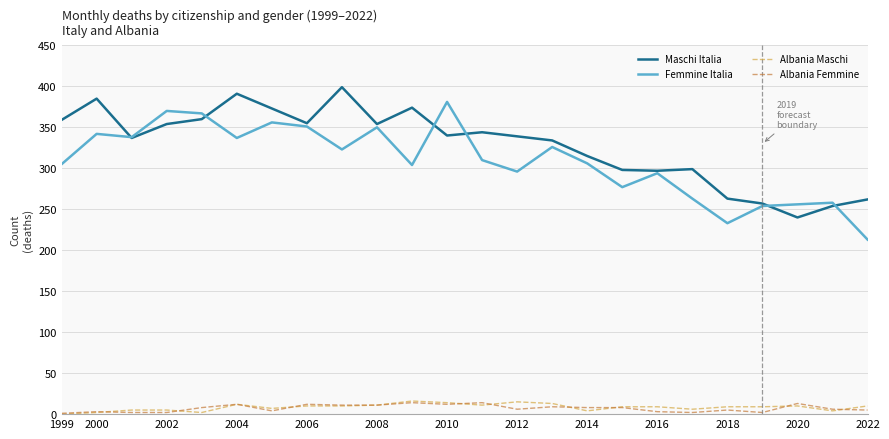

Which series has the largest total across all categories?

Maschi Italia